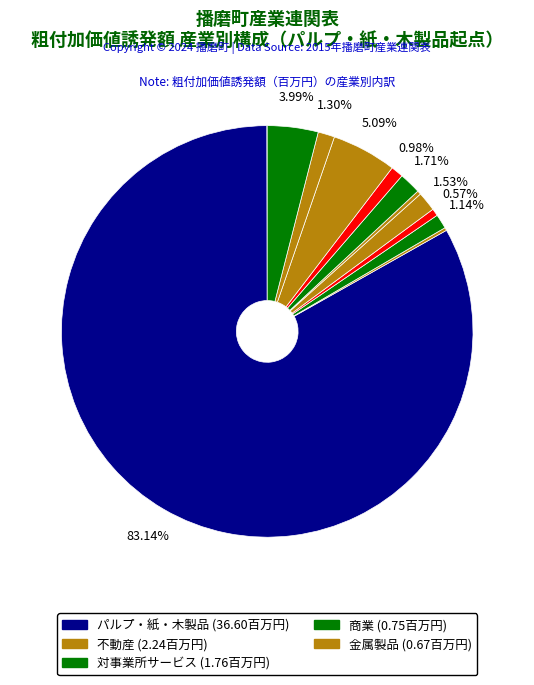

How many segments does this pie chart have?

14